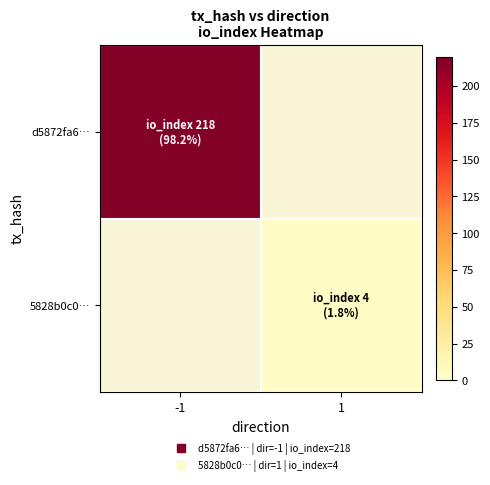

How many series are shown in this chart?

2